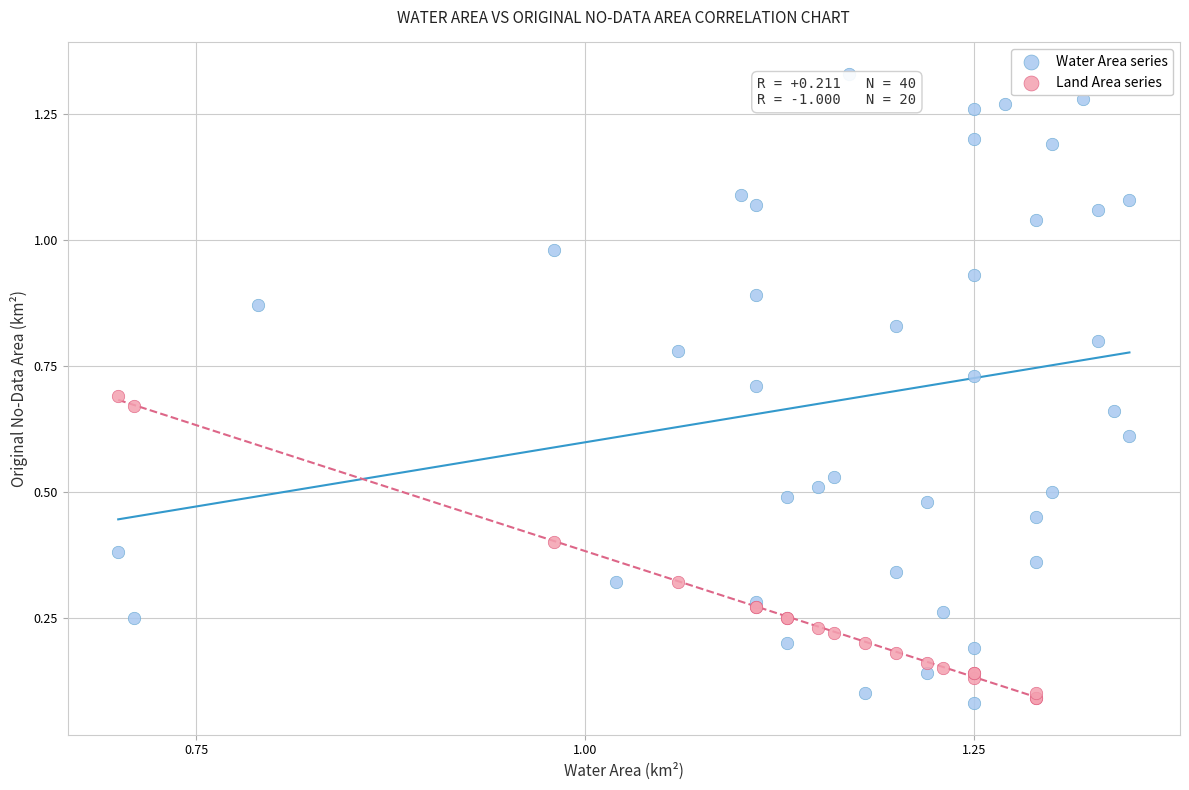

Which series has the largest Y range (max minus min)?

Water Area series